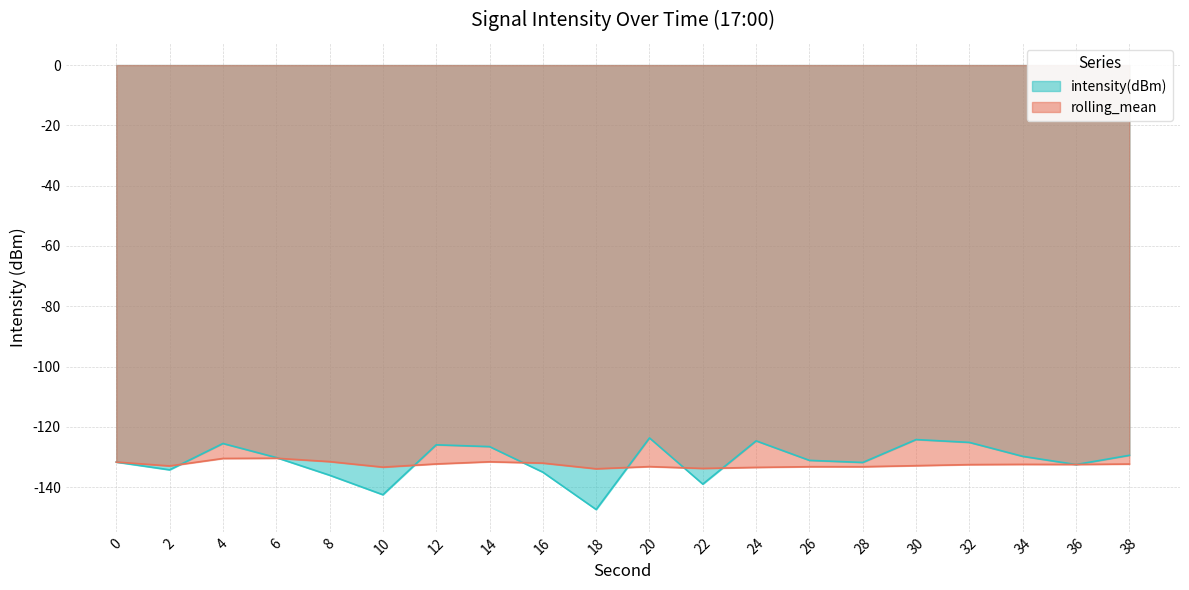

In intensity(dBm), how many points are higher than both neighbors (excluding endpoints)?

5